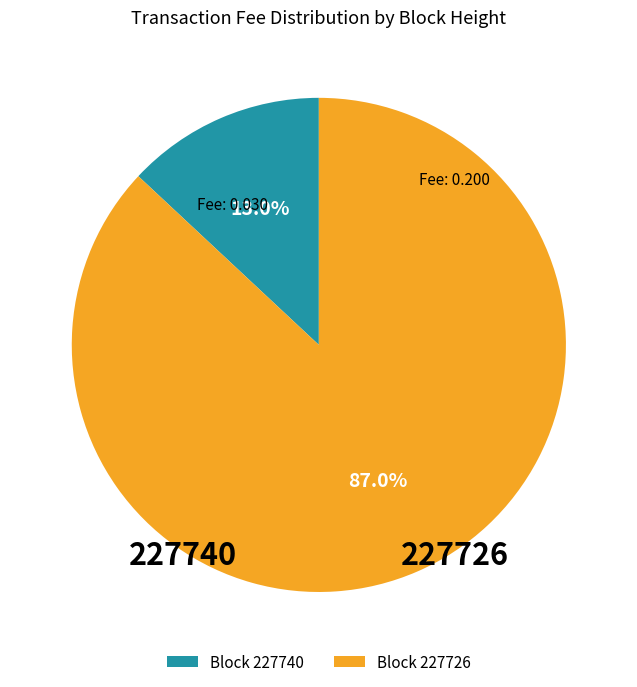

Is there a majority slice in this chart?

Yes